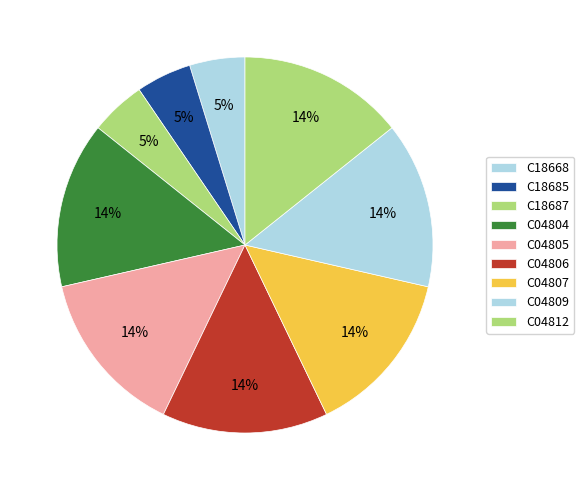

Is it true that C04806 is 23% of the pie?

False